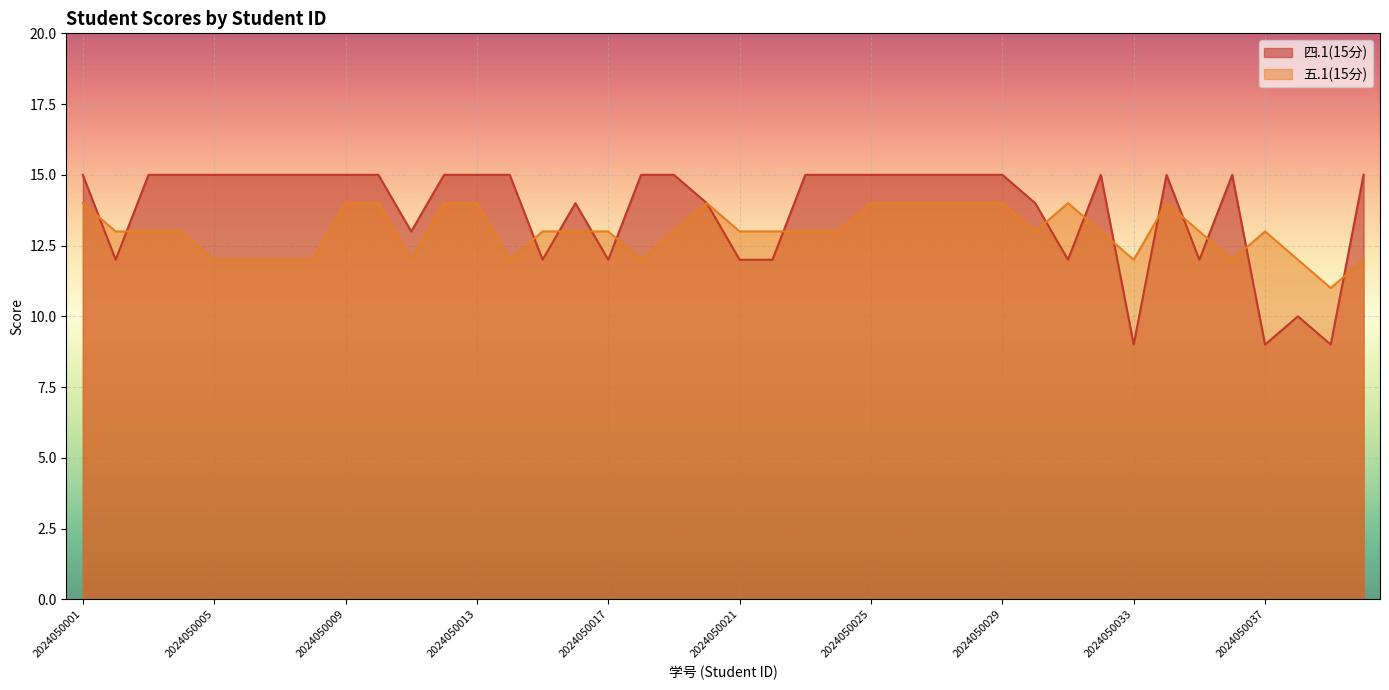

Between 2024050008 and 2024050026, which series saw the biggest shift?

五.1(15分)